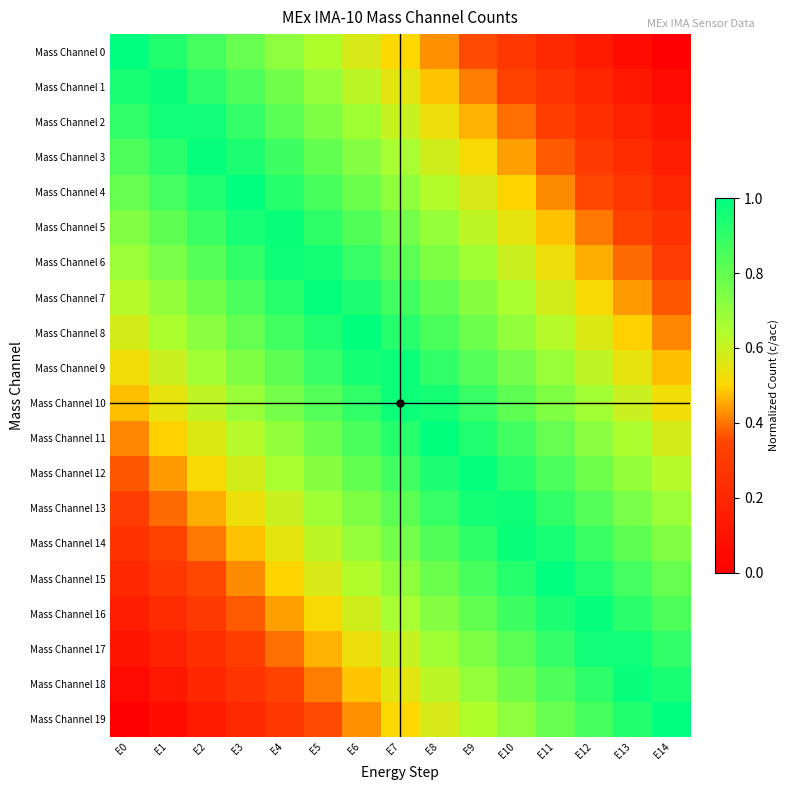

What is the spread (max minus min) of values at E13?

0.9